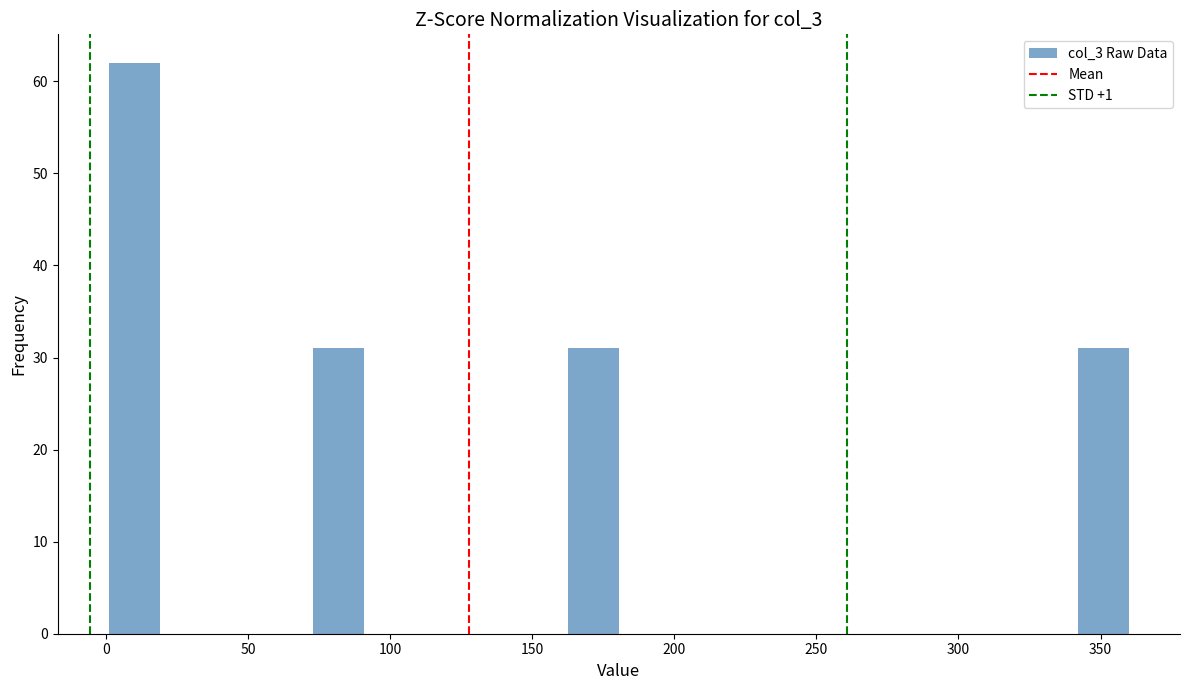

Around what value on the x-axis is the tallest bar? Give the approximate position of its centre, as read against the axis.

10